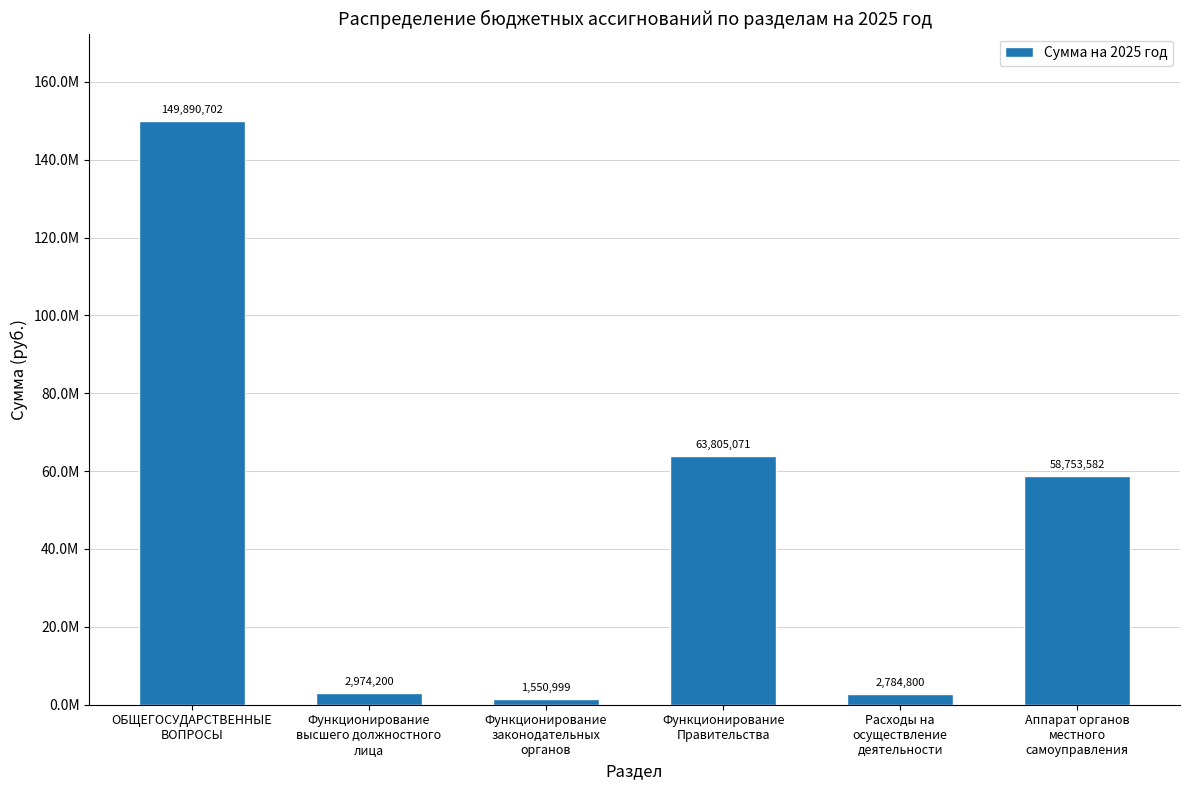

Are the bars horizontal?

No